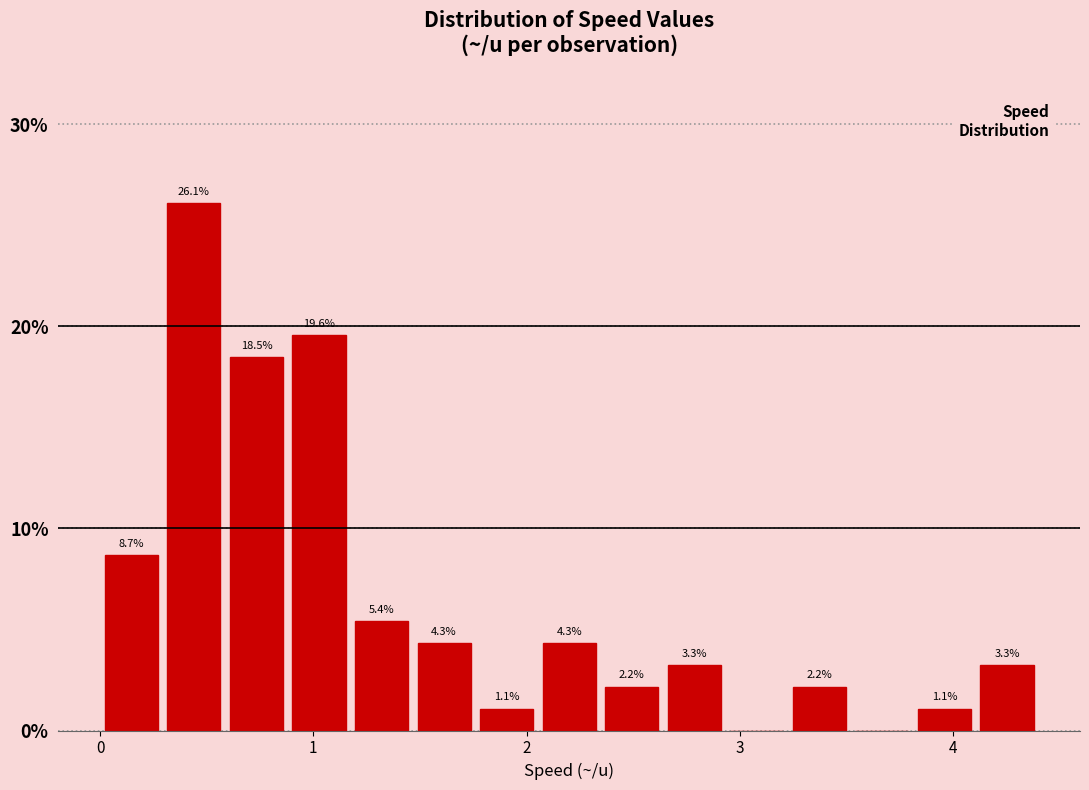

Read against the x-axis, roughly where is the centre of the tallest bar?

0.4